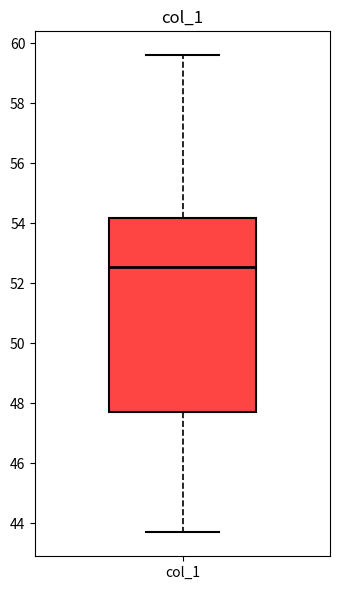

Read this box plot against the y-axis: the position of the median line, the range covered by the box, and the ends of both whiskers. The values are not printed on the chart, so give them approximately, as read against the axis.

median 52.6, box 47.8 to 54.2, whiskers 43.8 to 59.6